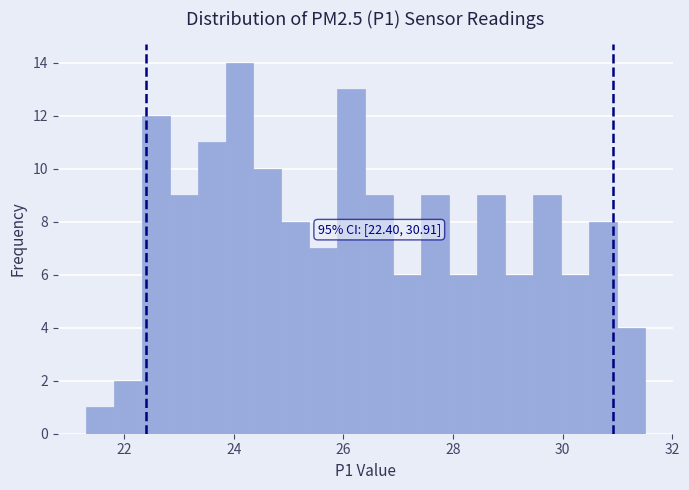

Around what value on the x-axis is the tallest bar? Give the approximate position of its centre, as read against the axis.

24.2